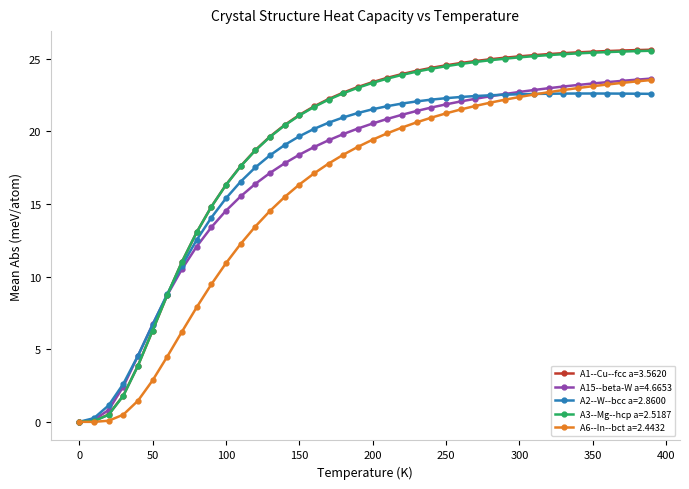

Which series has the largest range (max minus min)?

A1--Cu--fcc a=3.5620